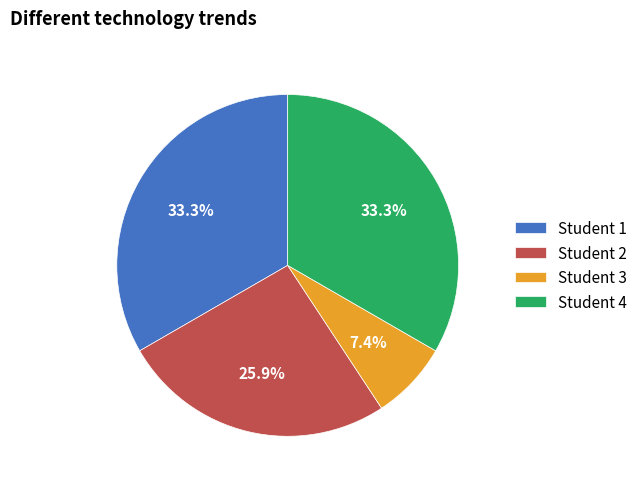

What is the ratio of the value at Student 2 to the value at Student 3?

3.5